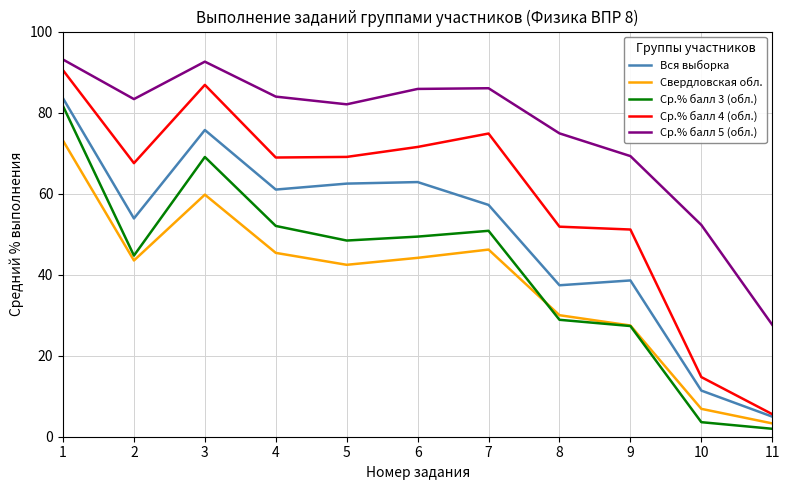

True or false: Ср.% балл 3 (обл.) and Свердловская обл. cross at least once.

True